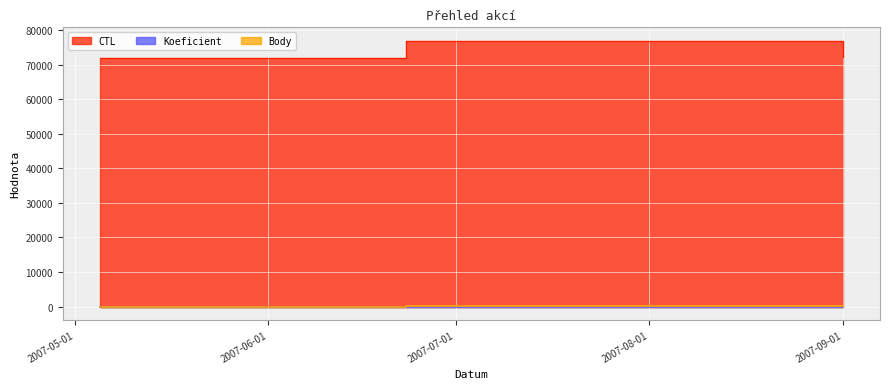

What is the minimum value for CTL?

72002.0